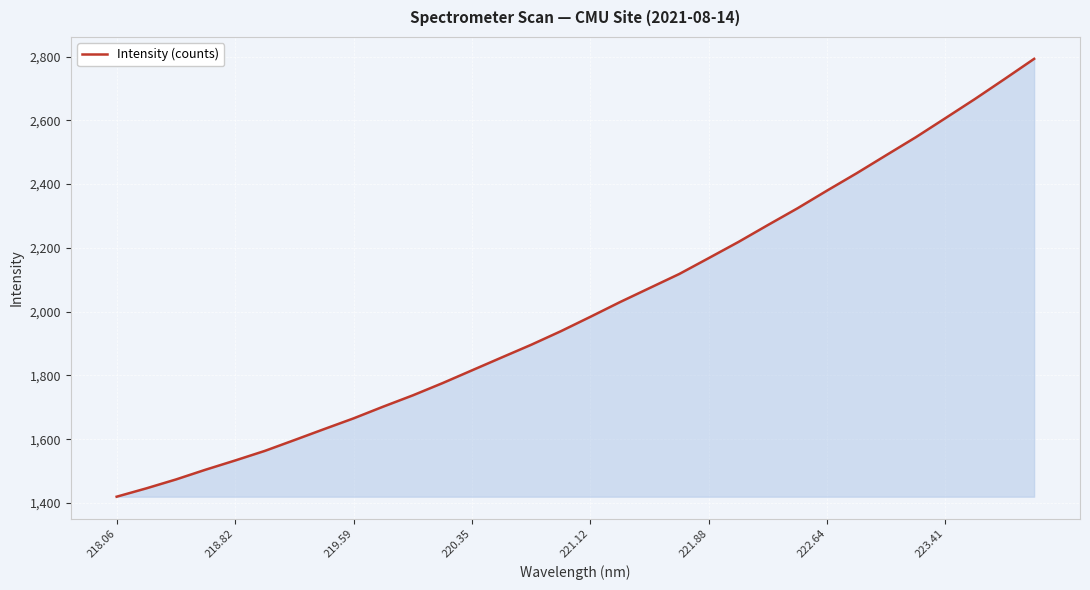

What is the difference between the maximum and minimum values?

1373.3